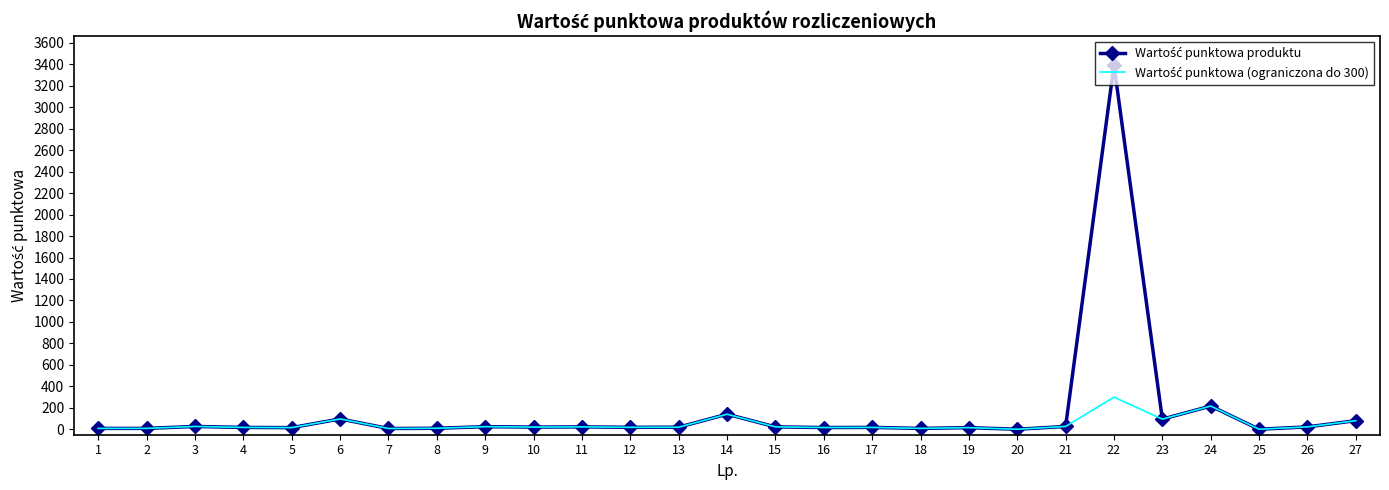

At which category is the sum across all series the highest?

22